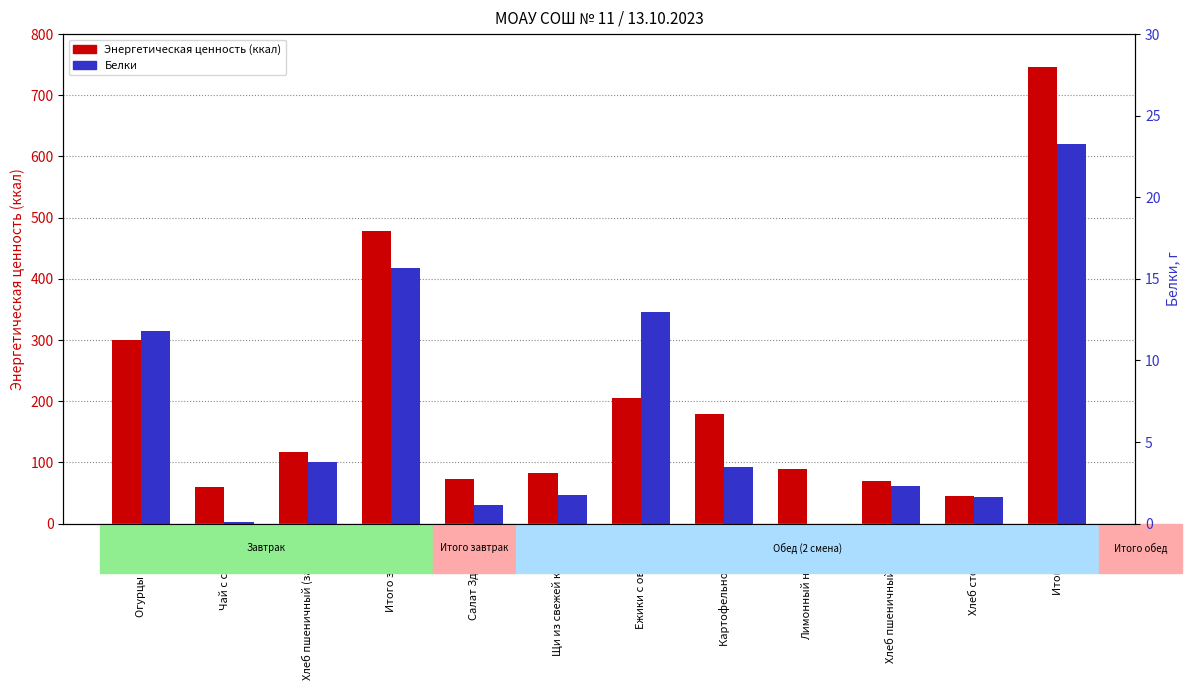

Does the chart contain stacked bars?

No